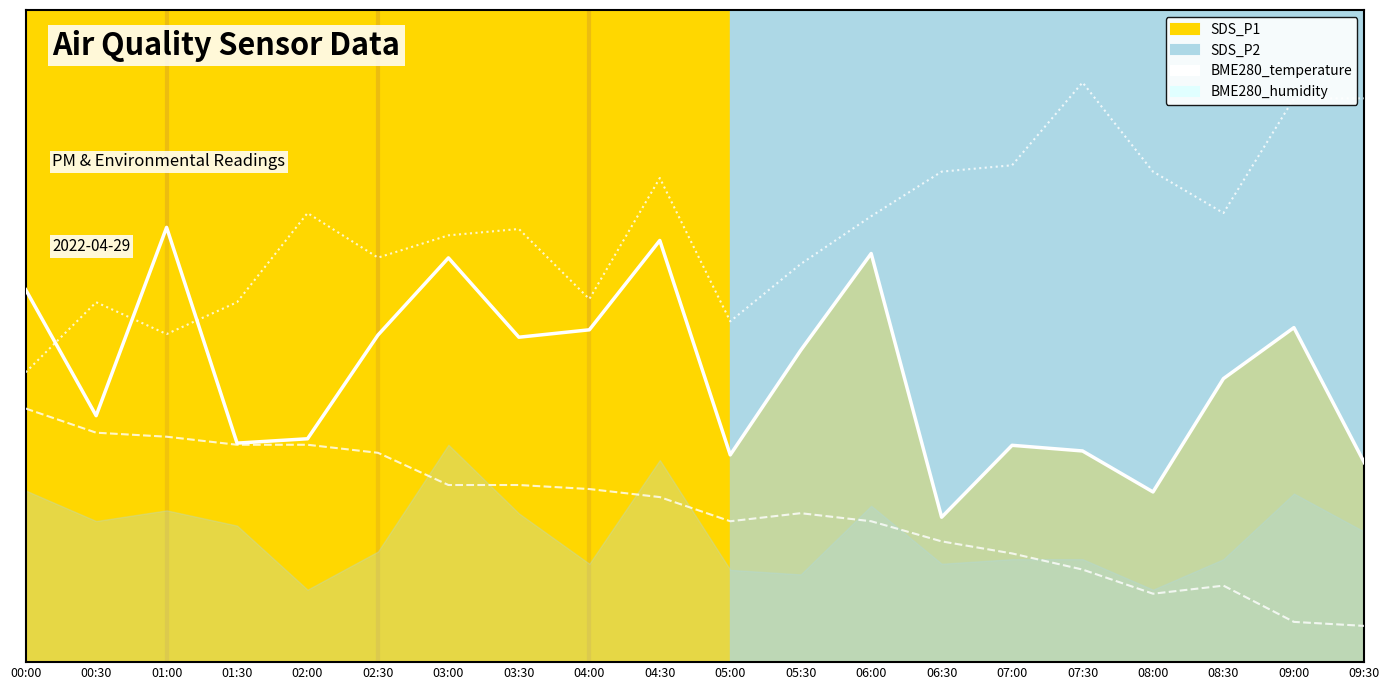

What position from the left is 08:30?

18